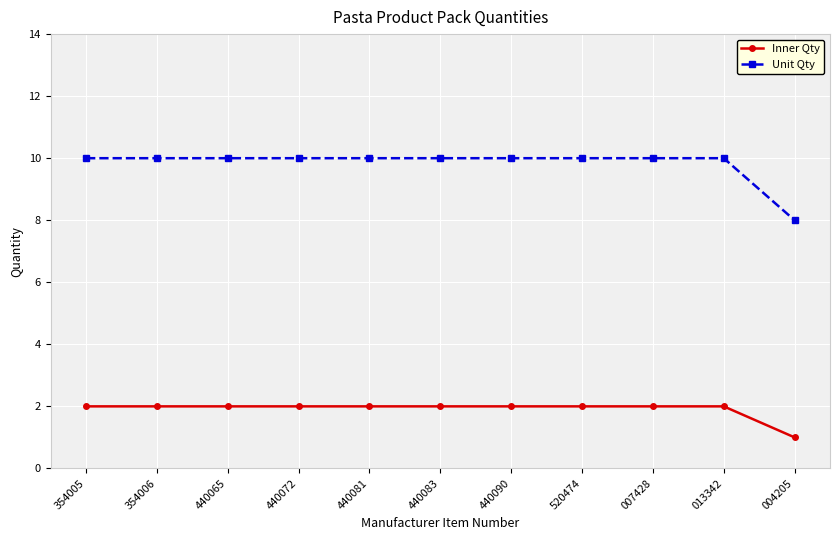

What are all the series names shown in the legend?

Inner Qty, Unit Qty